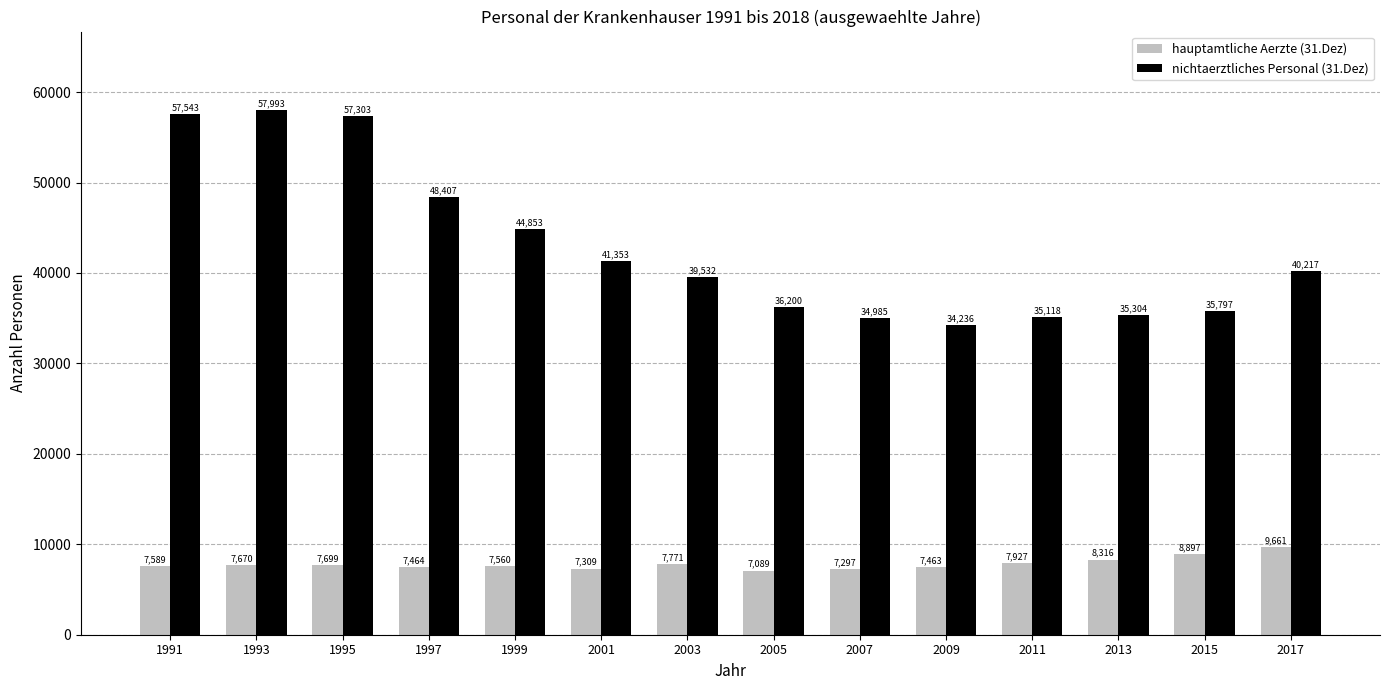

Is the value of nichtaerztliches Personal (31.Dez) at 1999 greater than the value of hauptamtliche Aerzte (31.Dez) at 1993?

Yes